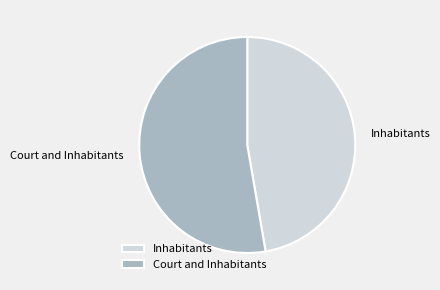

Which slice is the smallest?

Inhabitants